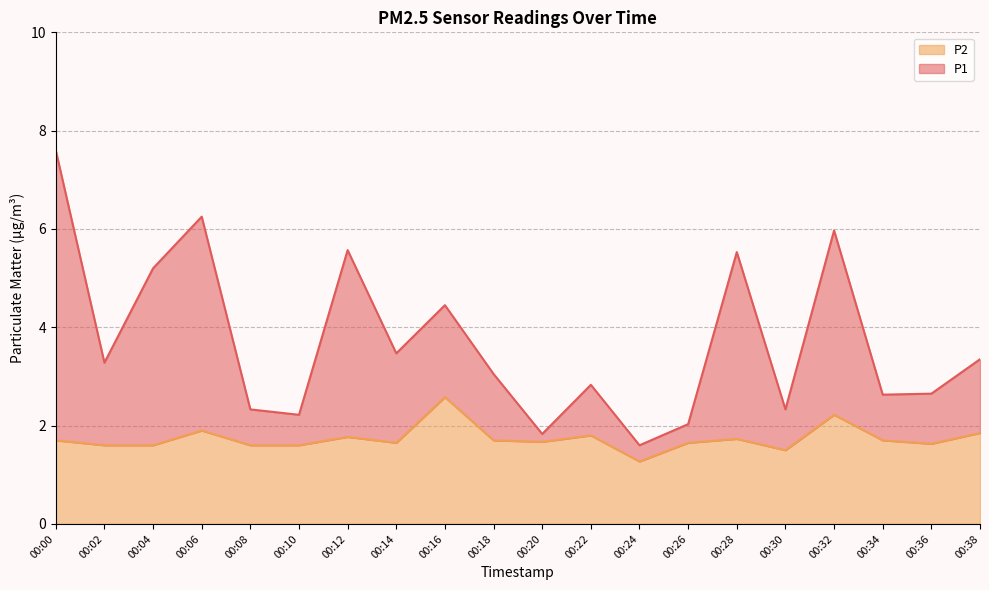

What is the sum of the P1 values at 00:10 and 00:00?

9.8